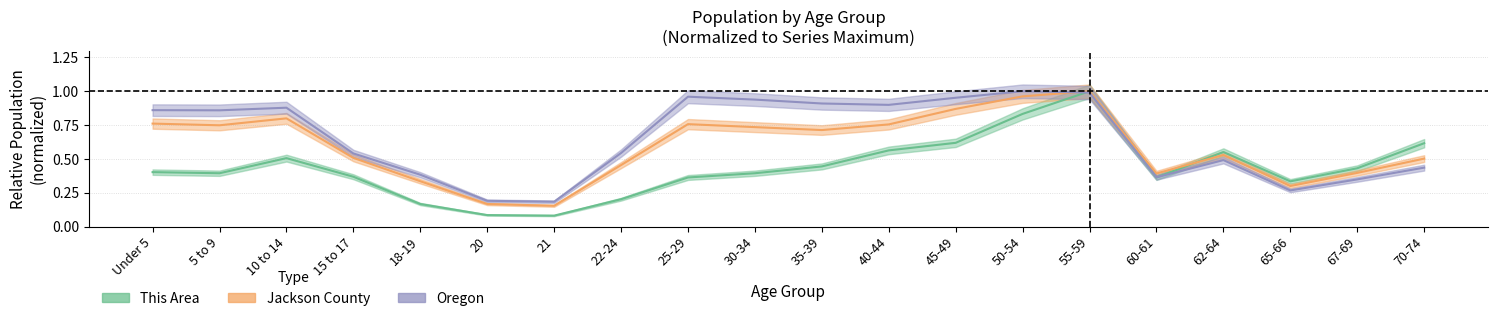

Rank the series by their maximum value, from lowest to highest.

This Area, Jackson County, Oregon